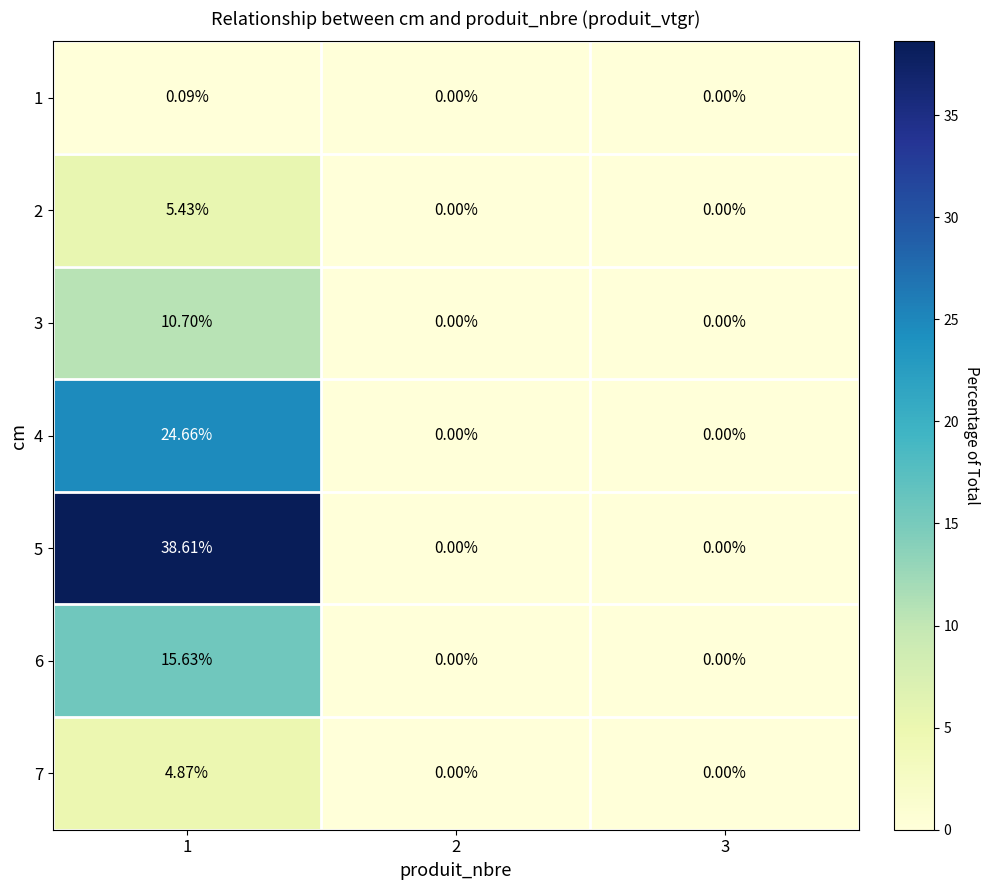

Between 1 and 2, which is larger?

1